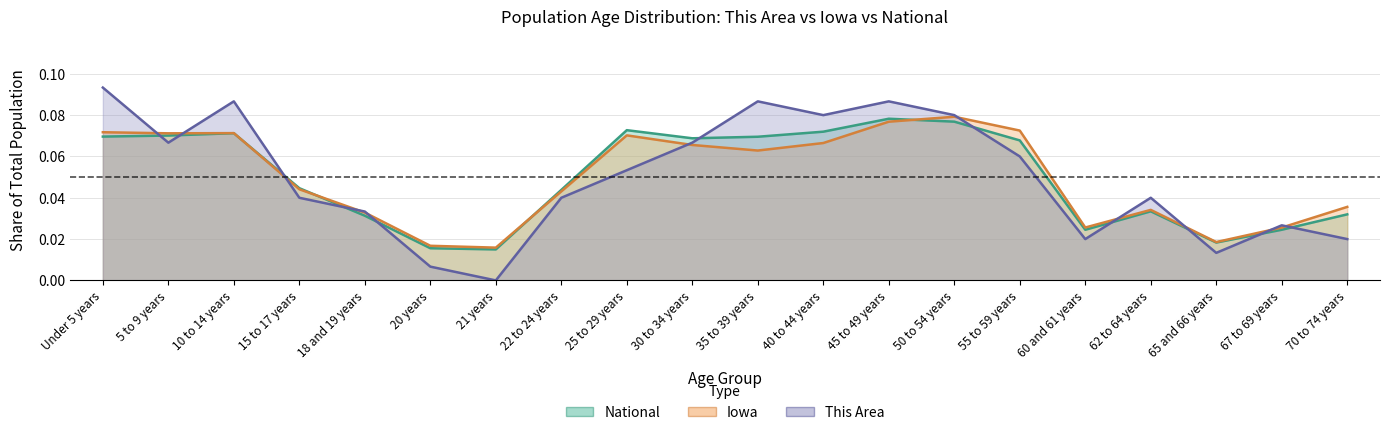

What is the sum of all This Area values?

1.0